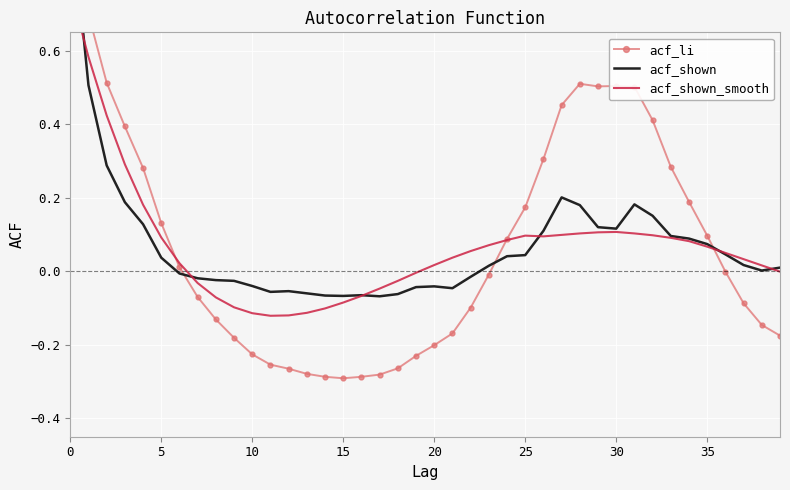

What are all the series names shown in the legend?

acf_li, acf_shown, acf_shown_smooth